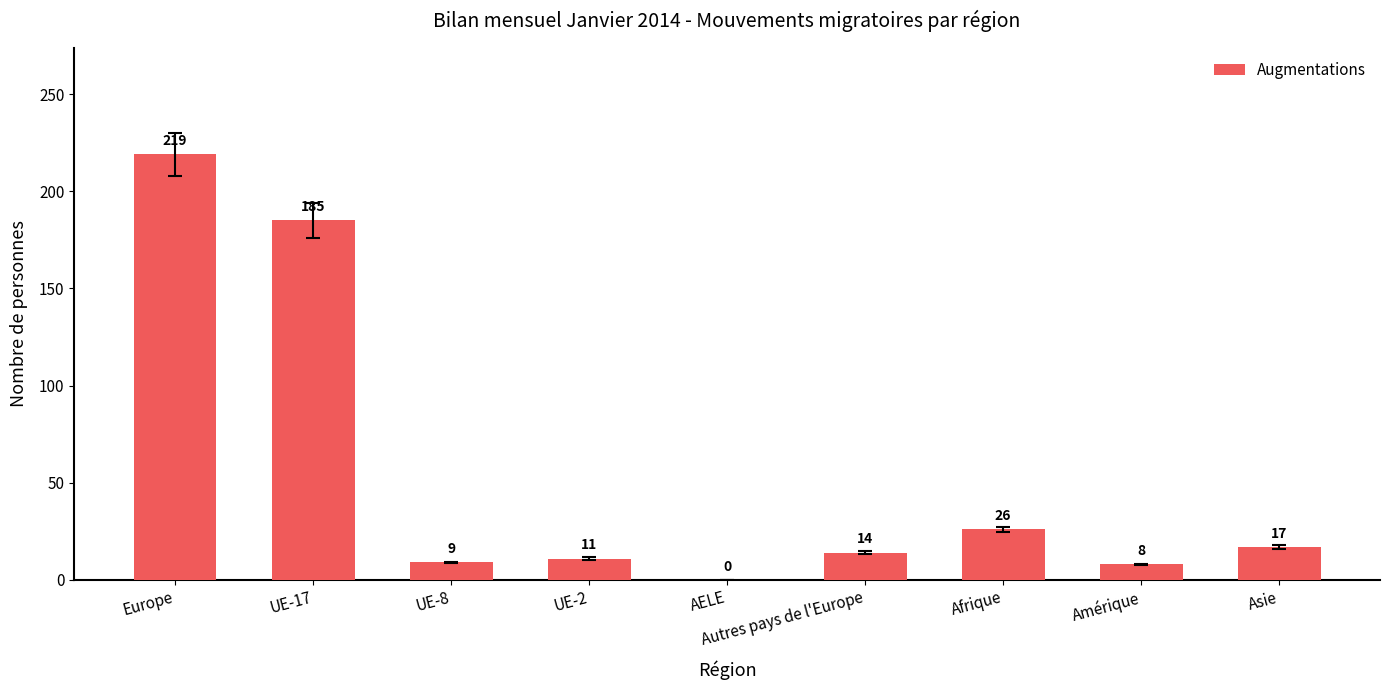

True or false: the data shows 27 at Asie.

False